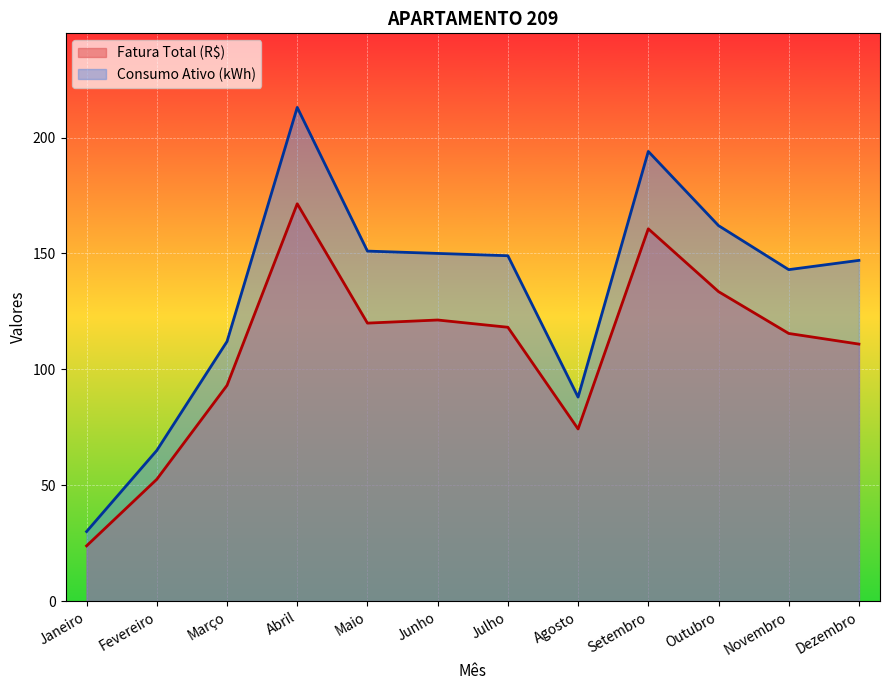

How many data points in Consumo Ativo (kWh) are above 149?

5